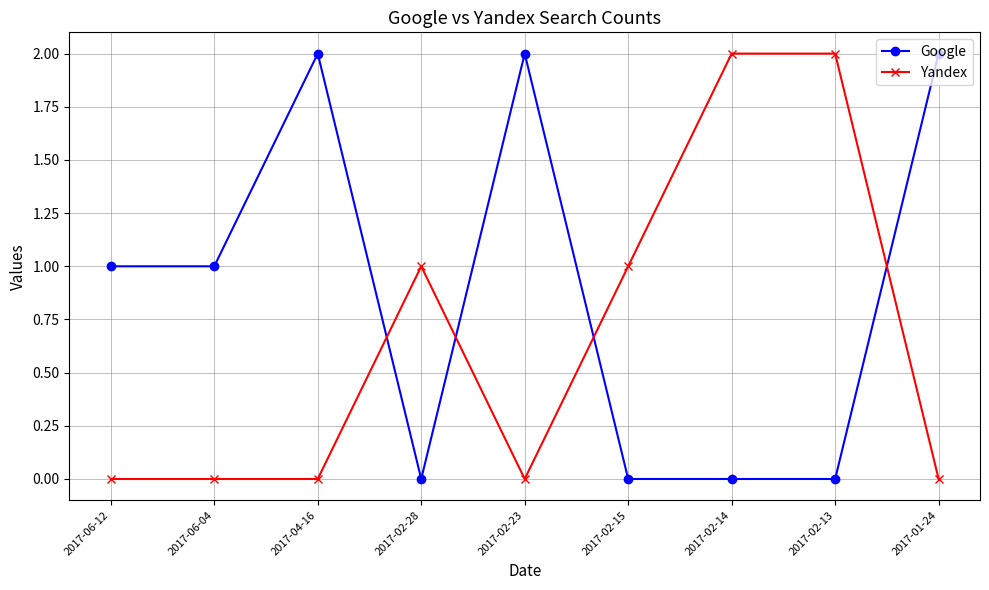

True or false: Google has more than 0 points higher than both neighbors.

True